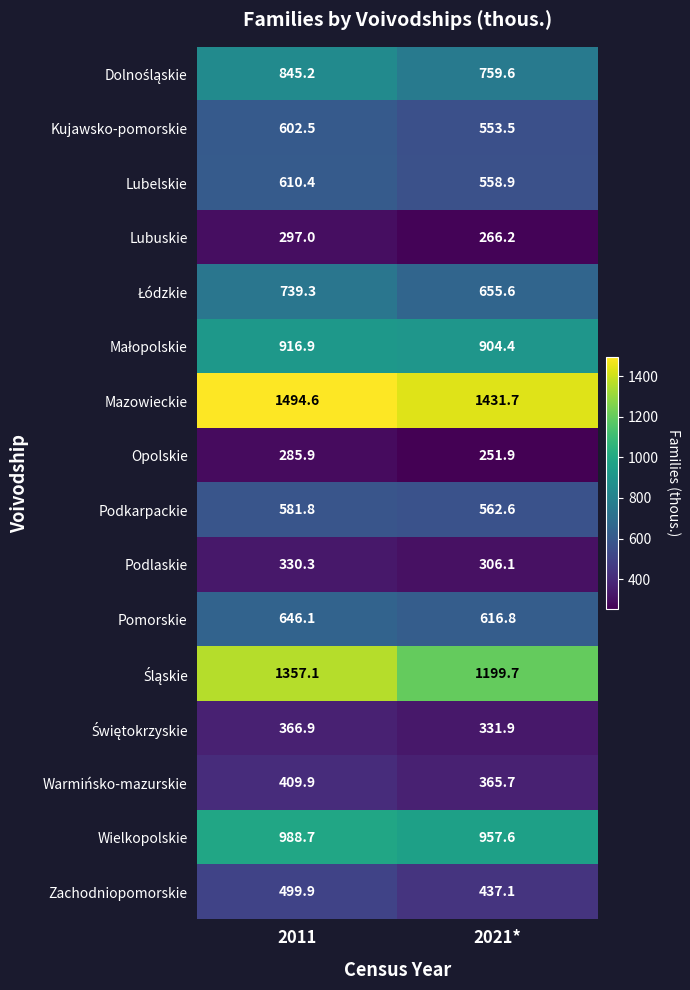

At which label does Zachodniopomorskie reach its minimum?

2021*